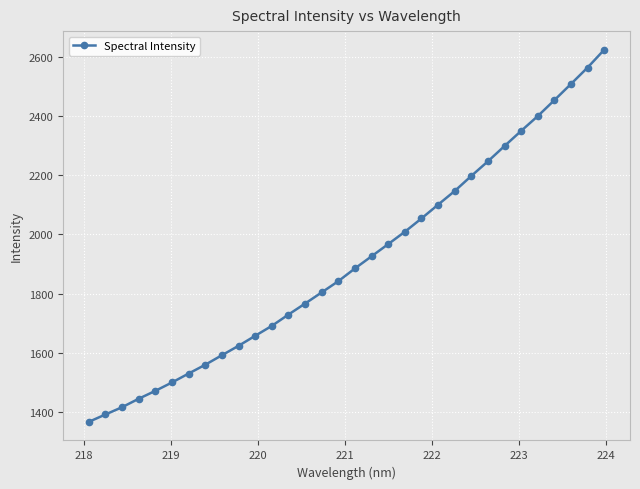

What is the smallest value displayed?

1365.9